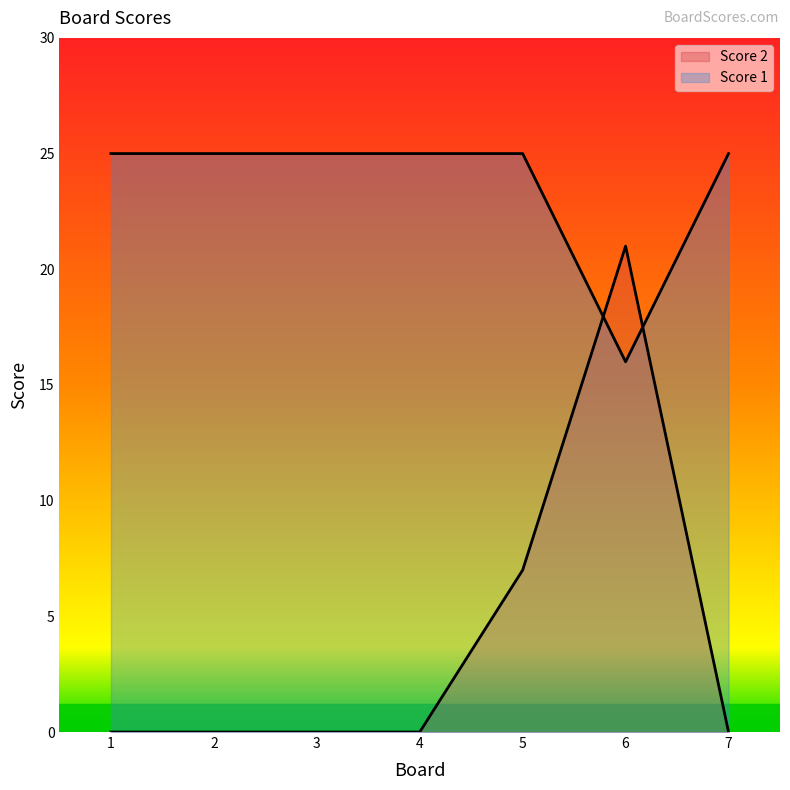

The value of Score 1 at 4 is 7. True or false?

False